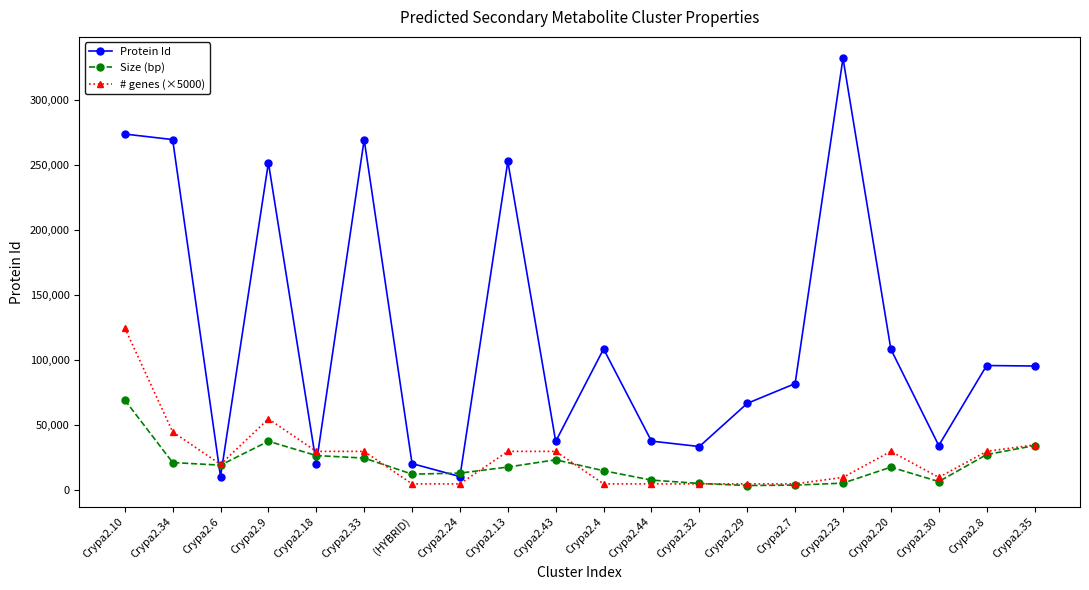

The value of # genes (×5000) at Crypa2.43 is 30000. True or false?

True